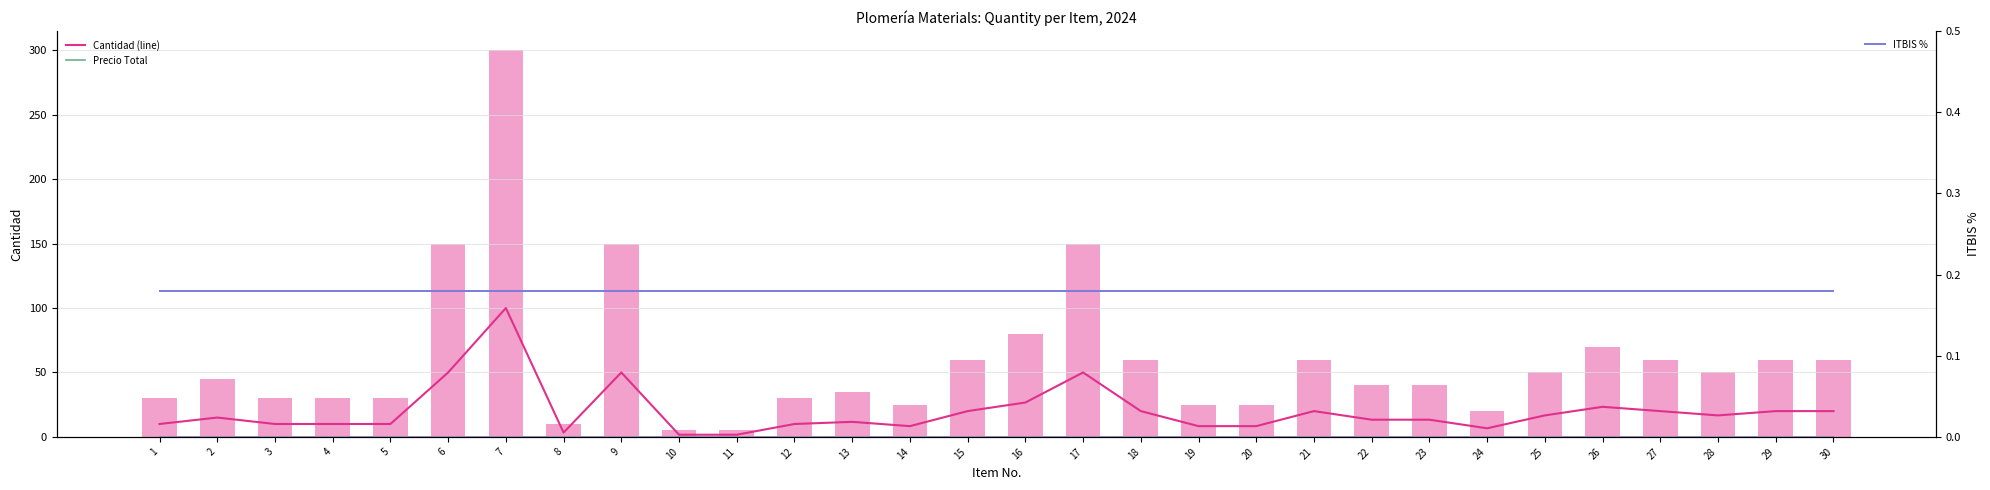

How many groups of bars are there?

30